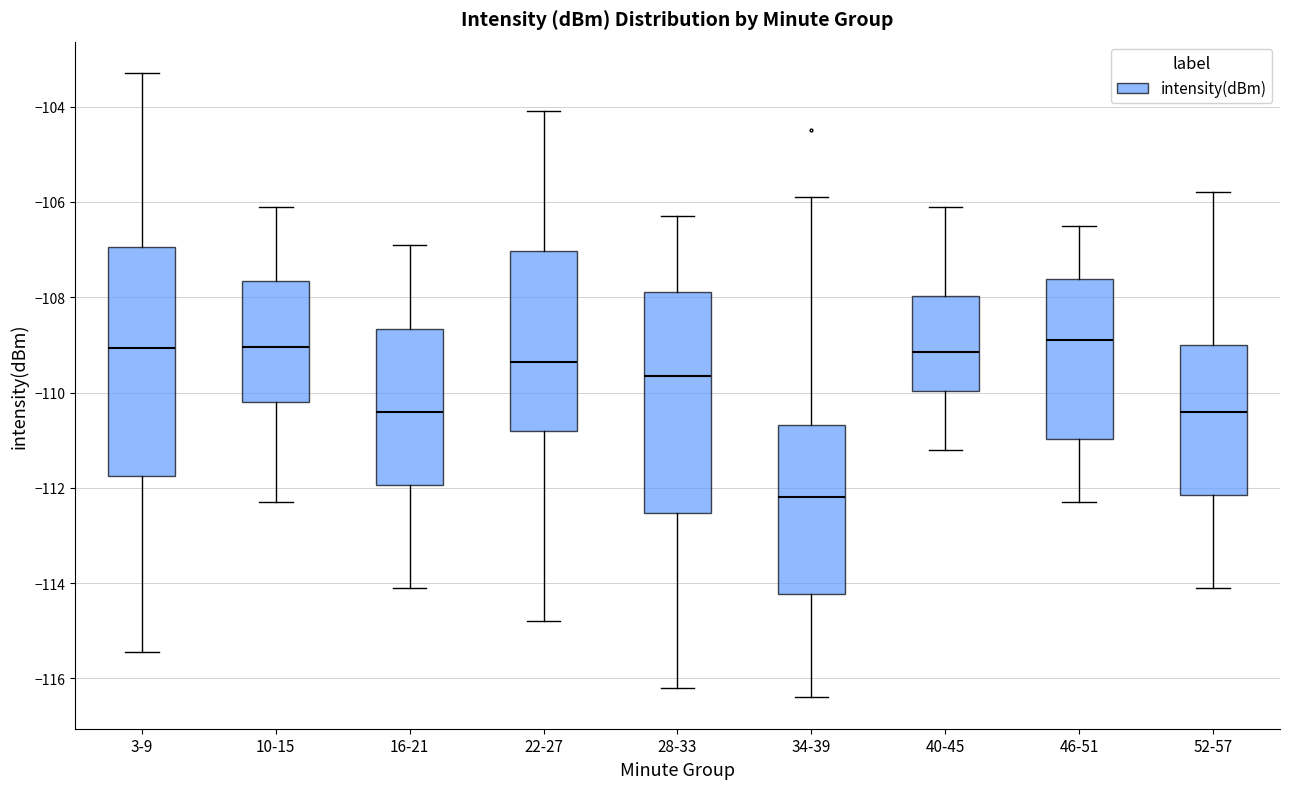

Where does the upper whisker of the box for 10-15 end on the y-axis? The values are not printed on the chart, so give them approximately, as read against the axis.

-106.0